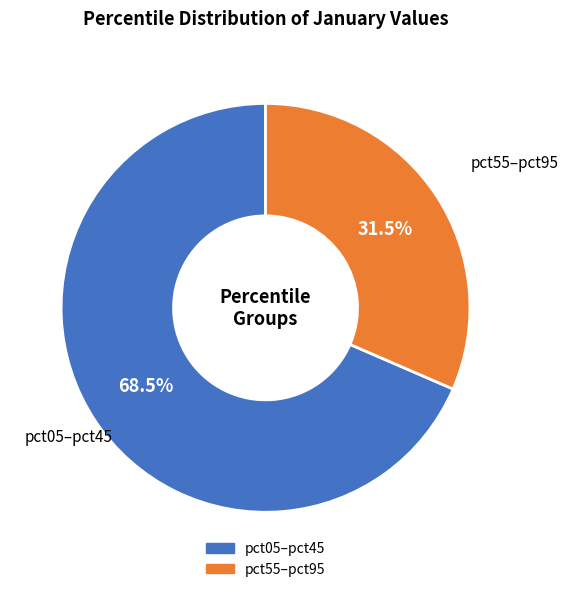

Is there any slice that represents more than half of the pie?

Yes